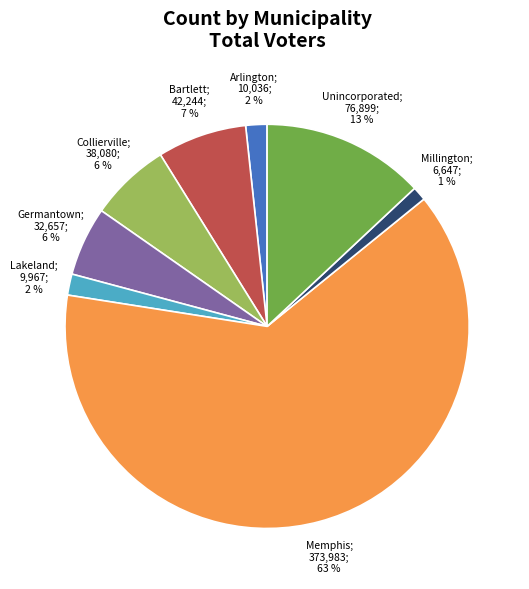

Is there a majority slice in this chart?

Yes